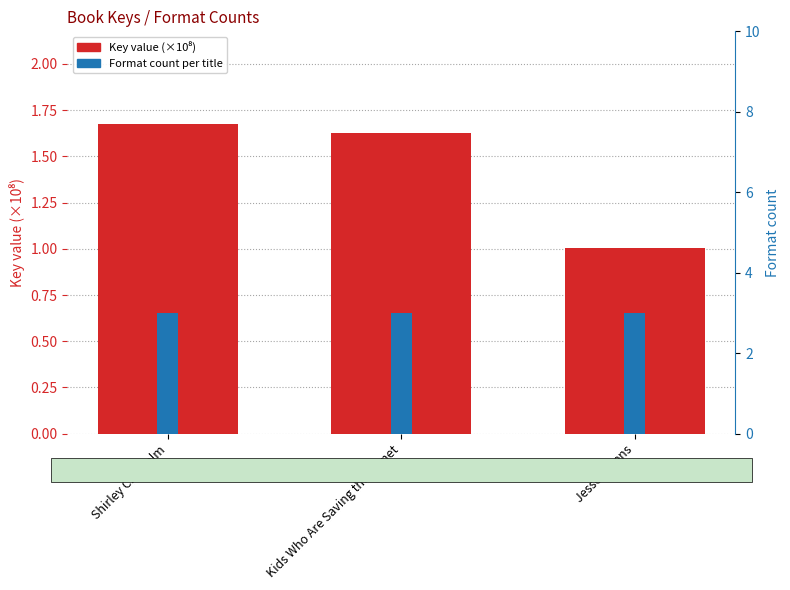

At how many categories does at least one series exceed 2?

3